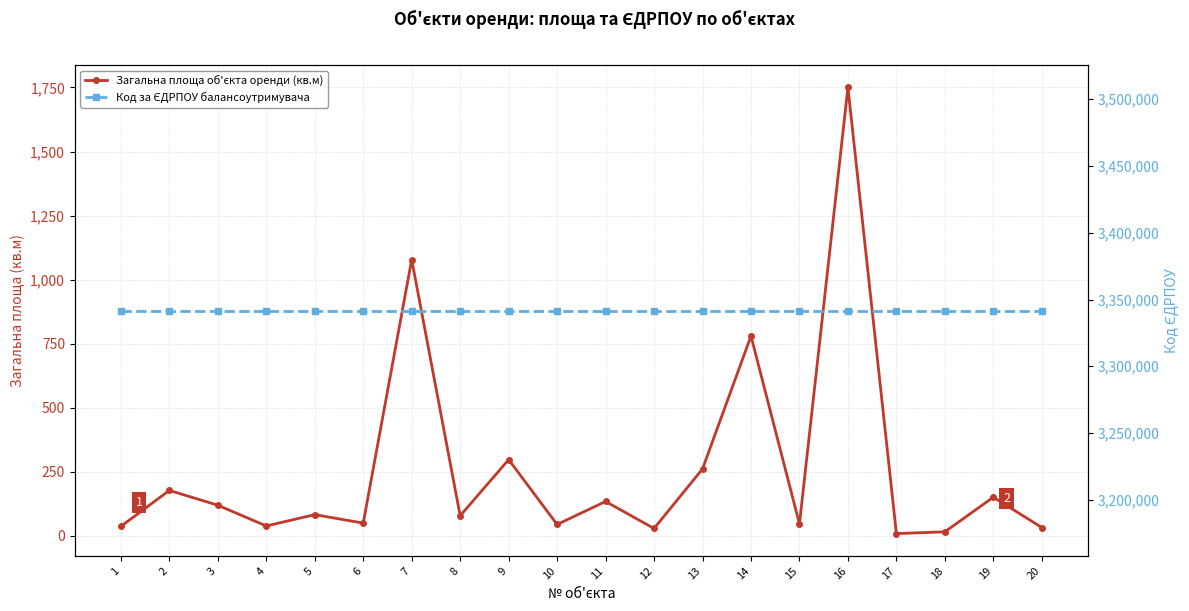

How many values in the Загальна площа об'єкта оренди (кв.м) series exceed 83?

9